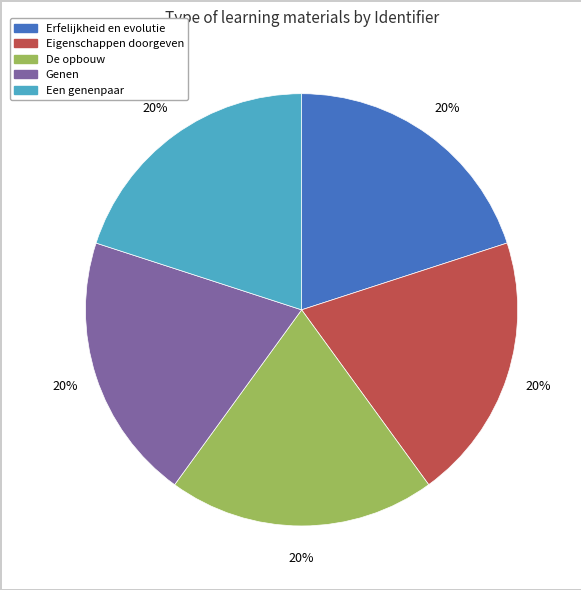

Is Genen the majority of the pie?

No